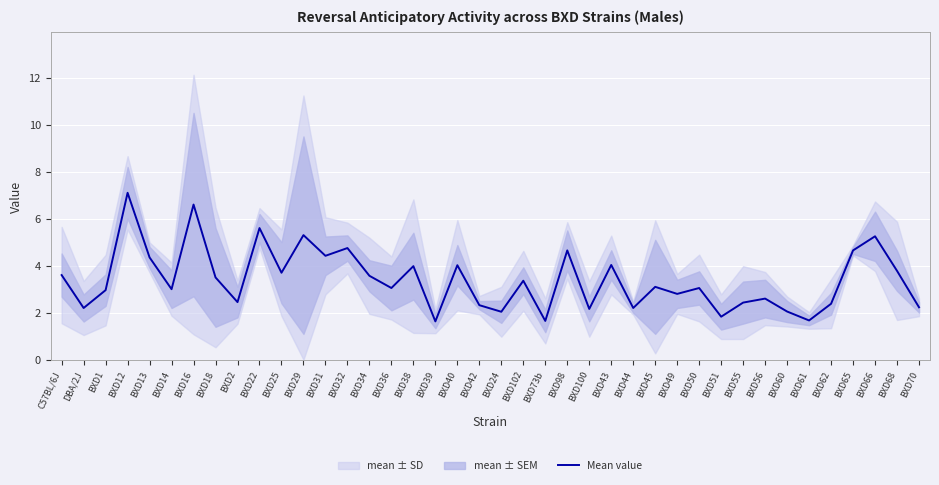

Where does the data first go above 3?

C57BL/6J